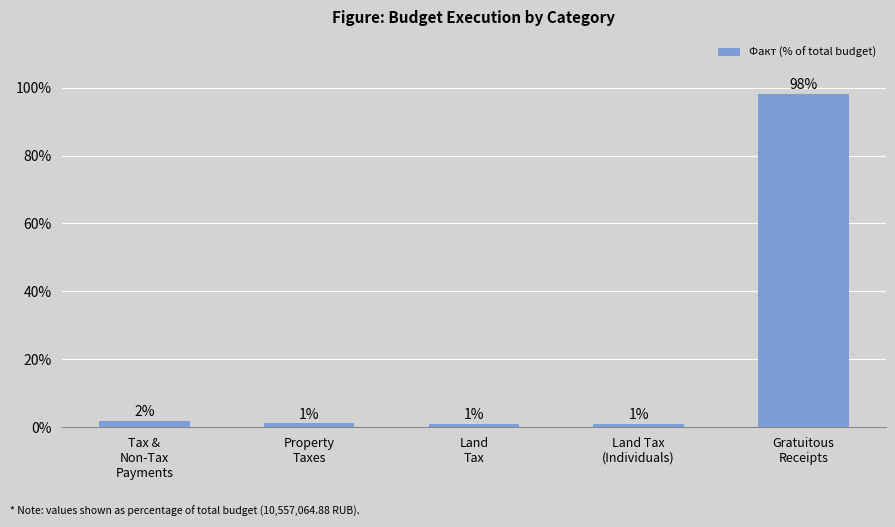

How many data points are above 1?

3